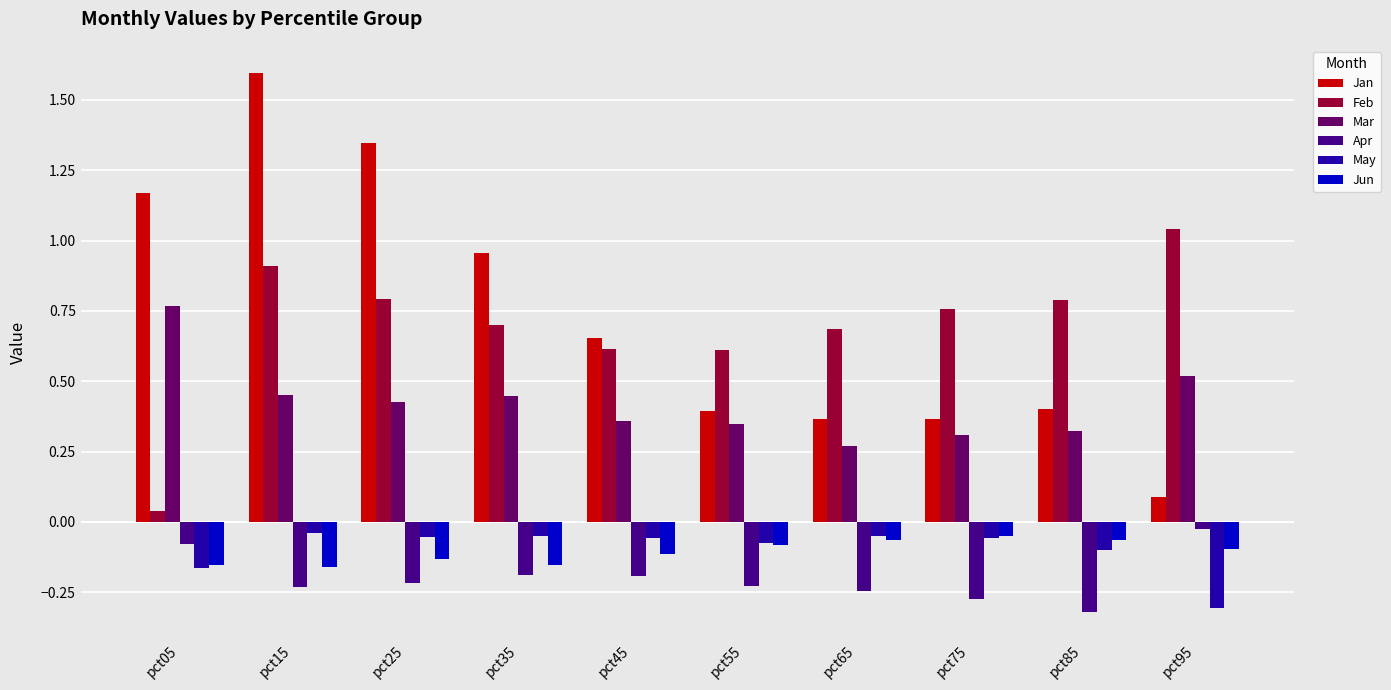

Which series has the largest range (max minus min)?

Jan